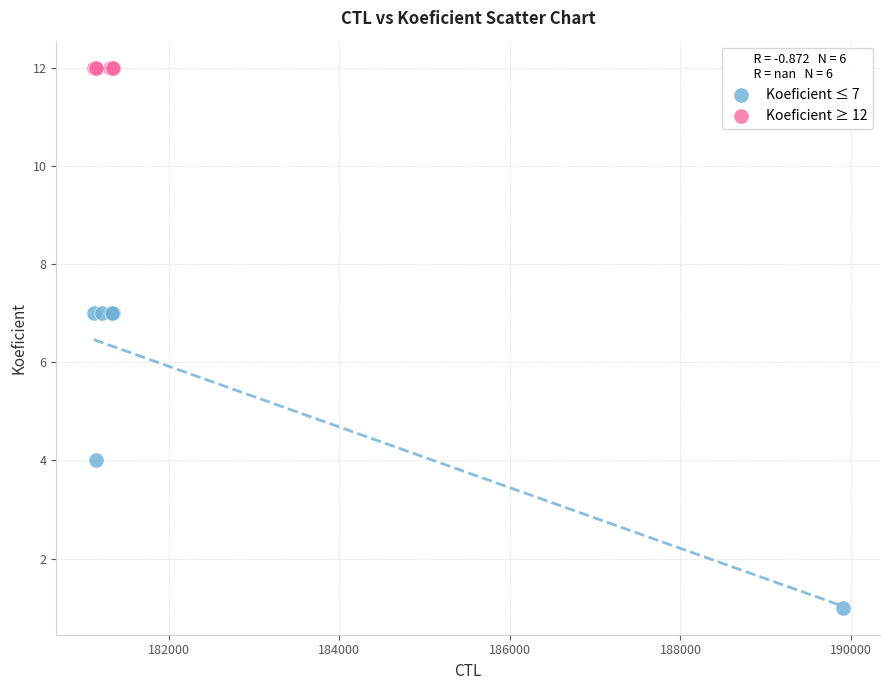

Which series contains the lowest Y value?

Koeficient ≤ 7